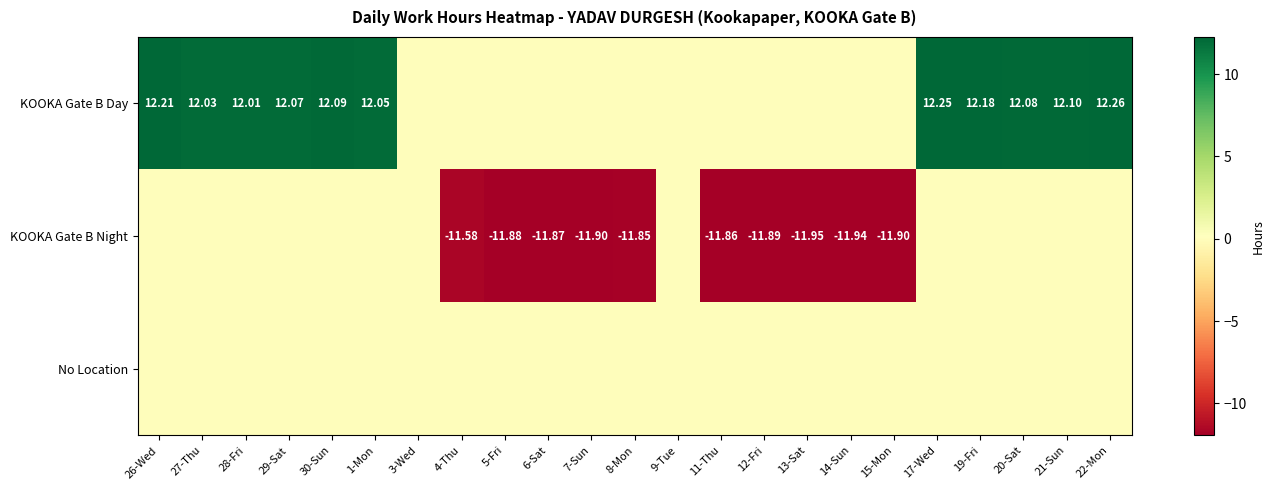

The No Location series shows 0.0 at 26-Wed. True or false?

True